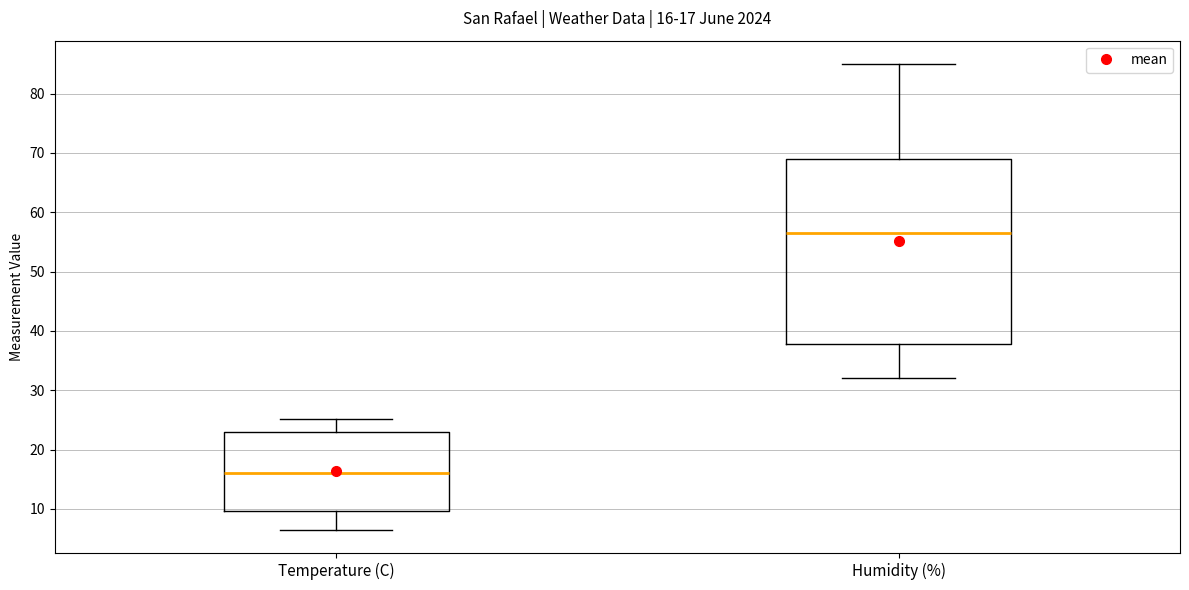

Which box's median line is the highest?

Humidity (%)